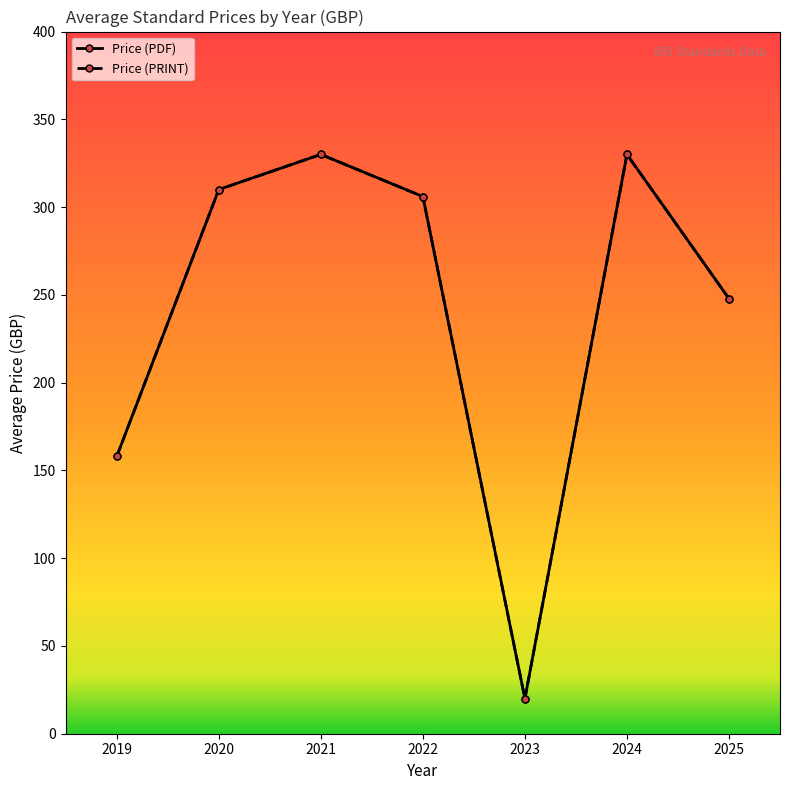

Does the chart have visible grid lines?

No